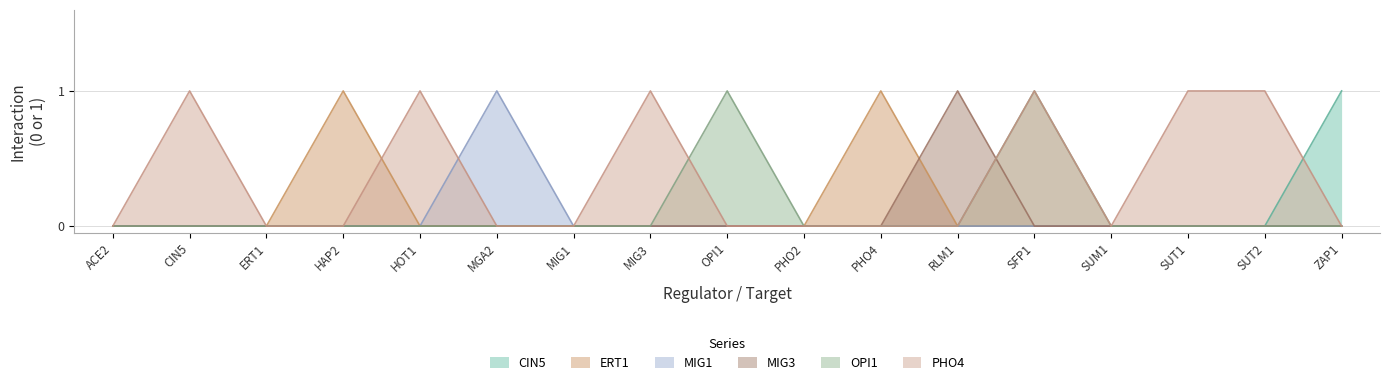

What are all the series names shown in the legend?

CIN5, ERT1, MIG1, MIG3, OPI1, PHO4